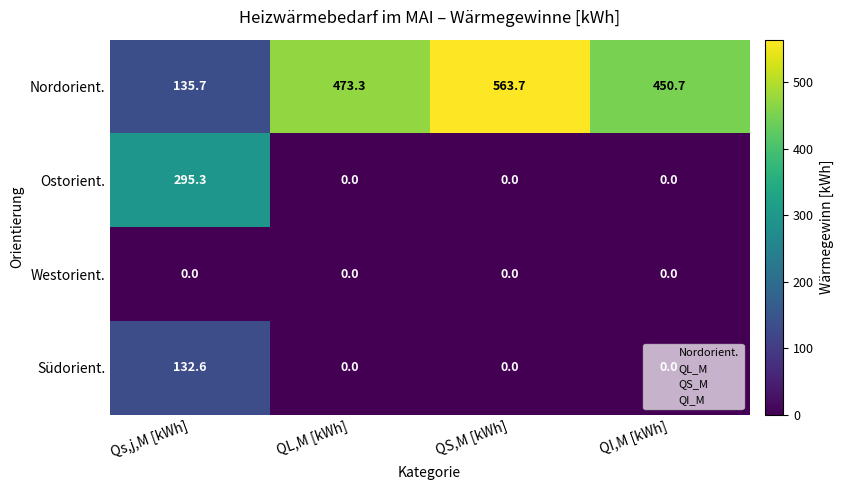

At which label does Nordorient. reach its peak?

QS,M [kWh]